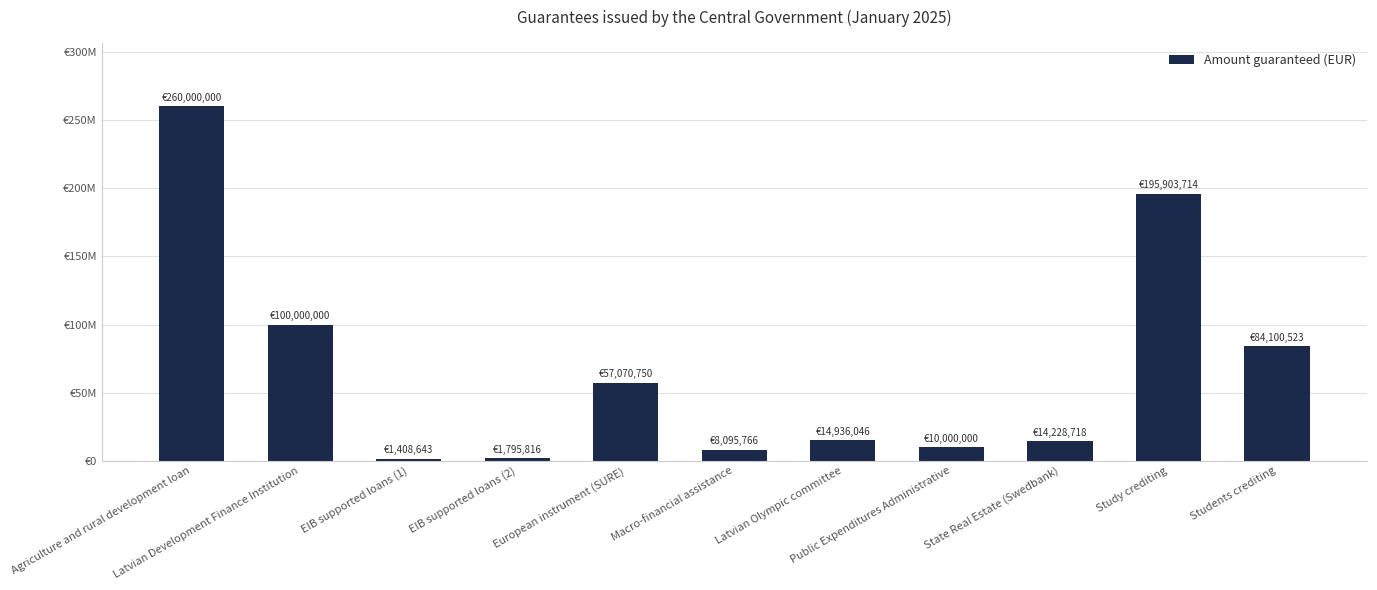

What is the difference between the maximum and minimum values?

258591357